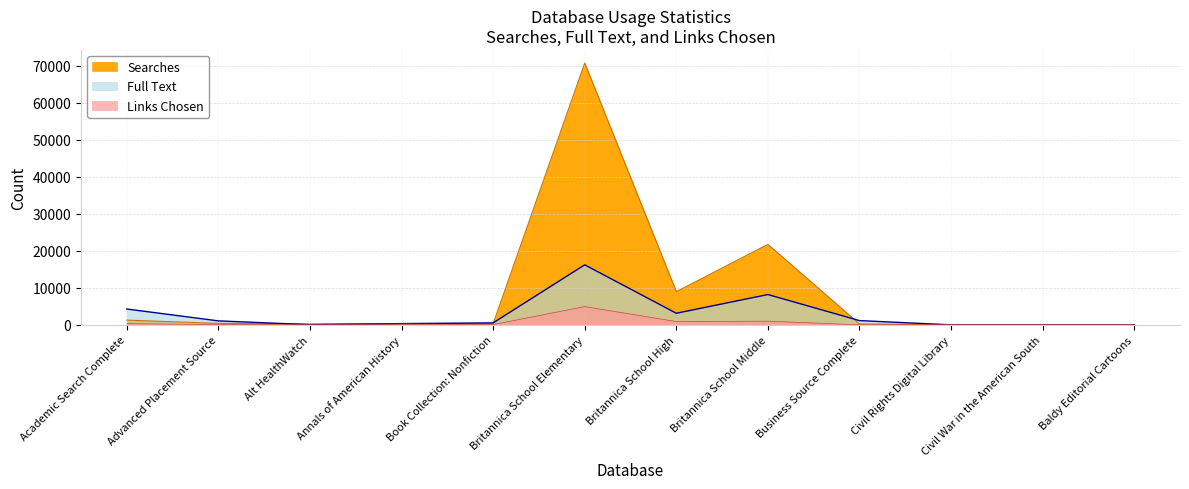

Is it true that Full Text equals 5286 at Britannica School High?

False